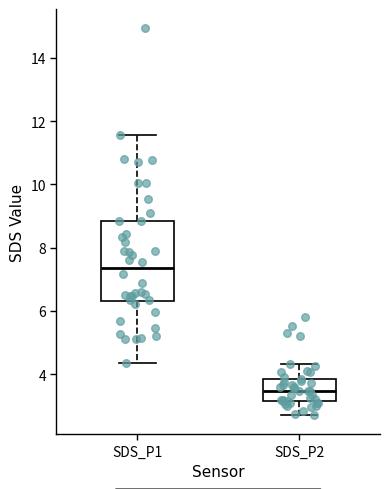

Reading left to right, transcribe this box plot: for each box, give where its median line is, the range the box spans, and where its two whiskers end, as read against the y-axis. The values are not printed on the chart, so give them approximately, as read against the axis.

SDS_P1: median 7.4, box 6.4 to 8.8, whiskers 4.4 to 11.6
SDS_P2: median 3.4, box 3.2 to 3.8, whiskers 2.8 to 4.4